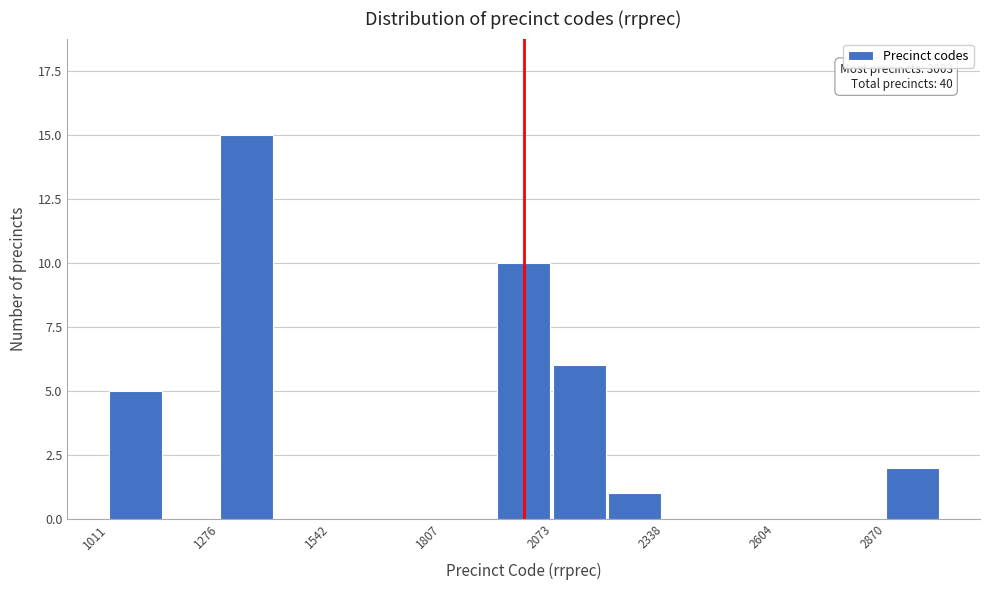

Around what value on the x-axis is the tallest bar? Give the approximate position of its centre, as read against the axis.

1350